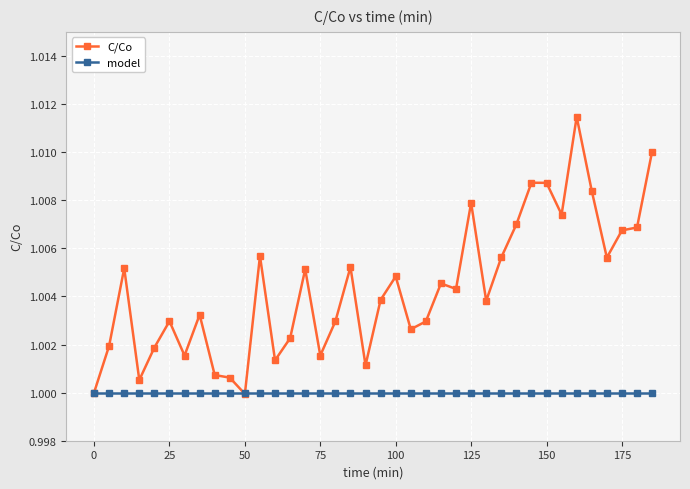

After their last crossing, which series has the higher values: model or C/Co?

C/Co